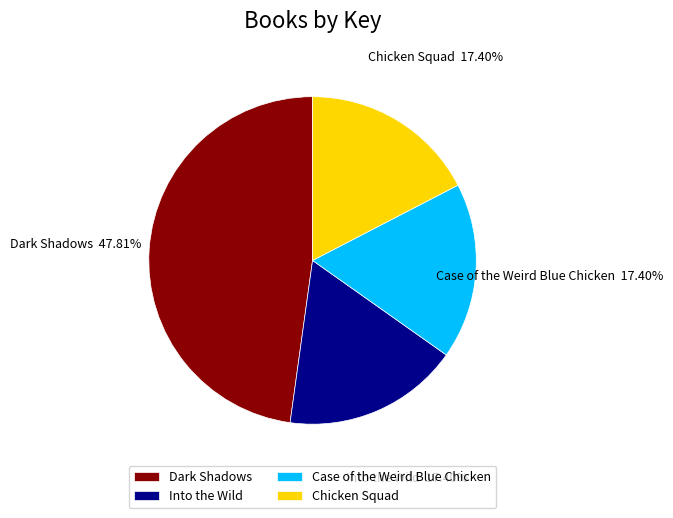

Does Case of the Weird Blue Chicken represent more than half of the total?

No